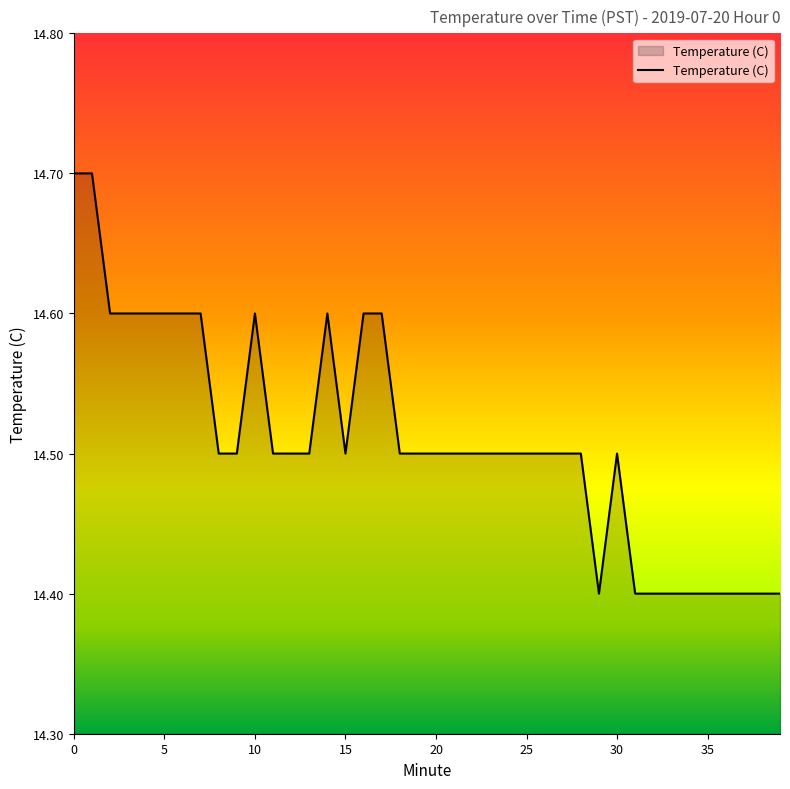

What is the minimum value shown in the chart?

14.4